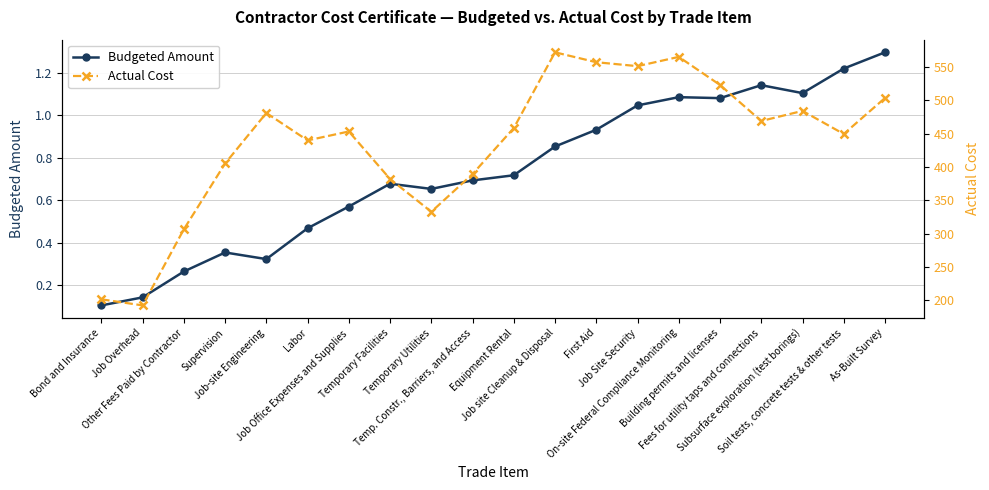

Is it true that Actual Cost equals 449.5 at Soil tests, concrete tests & other tests?

True